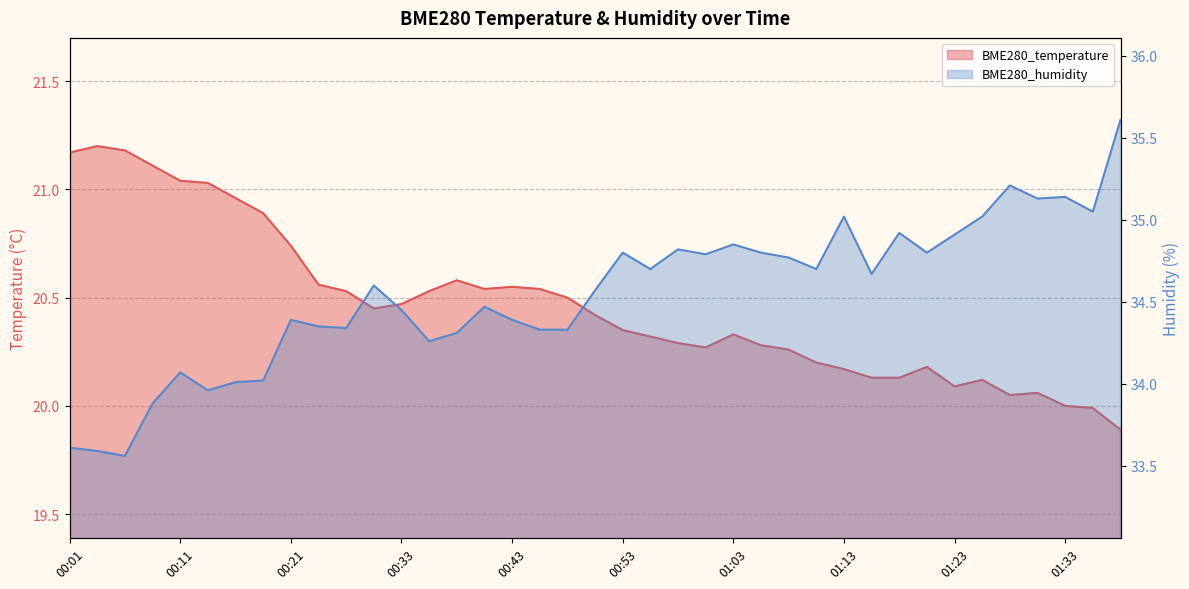

Rank the series by their average value, from highest to lowest.

BME280_humidity, BME280_temperature